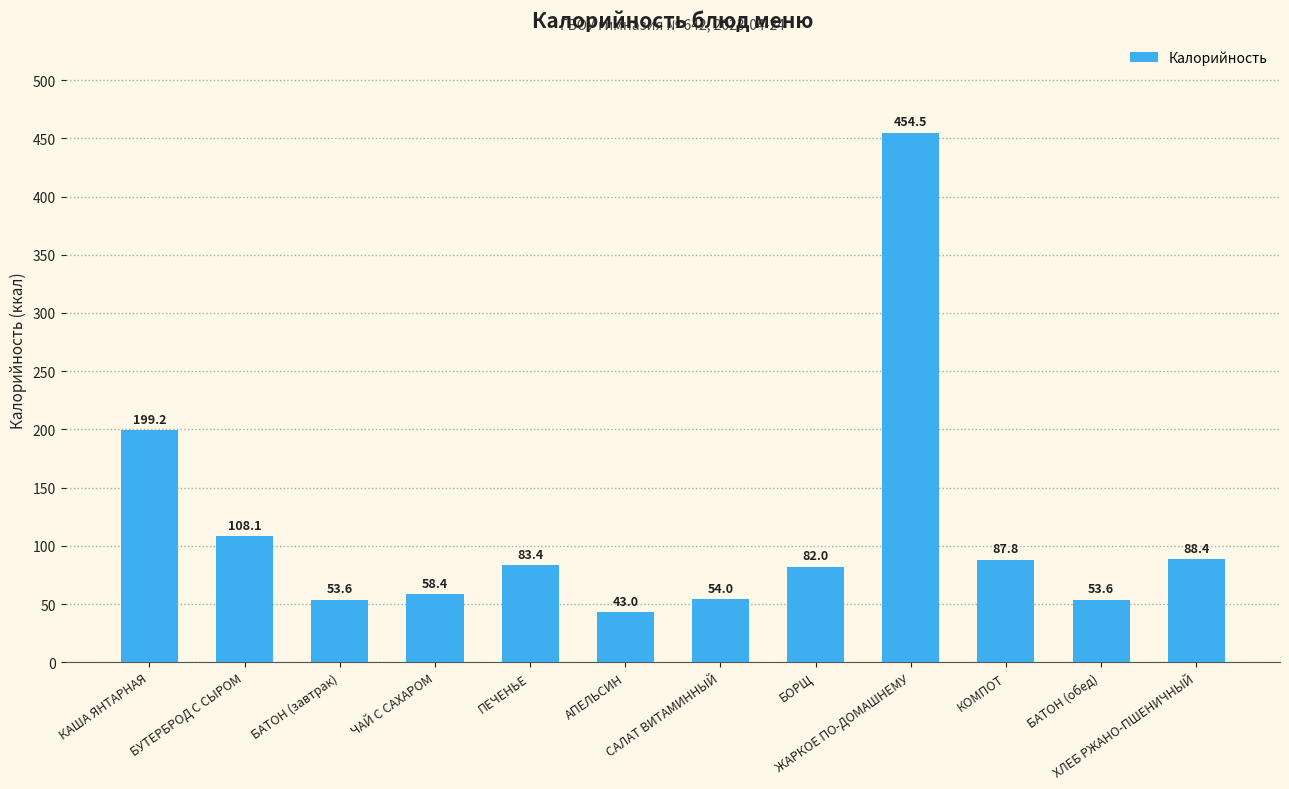

What is the average value?

113.8